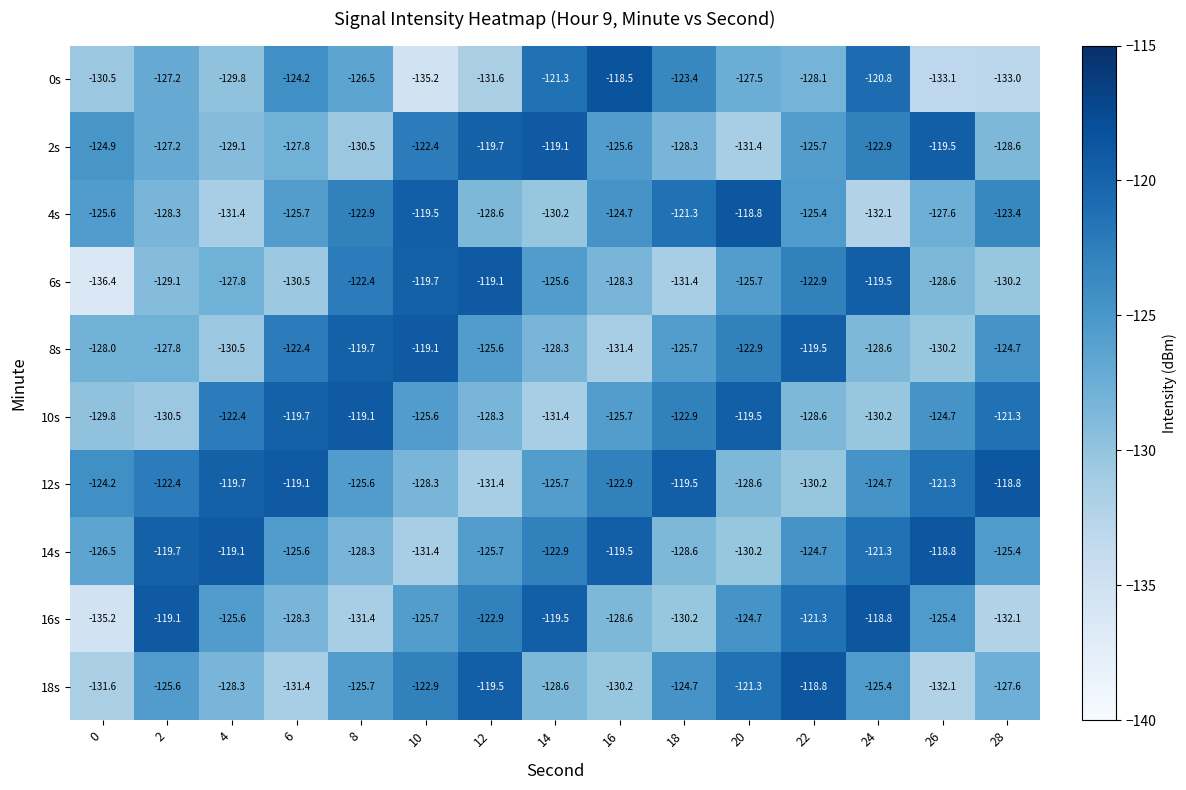

What value does the 6s series have at 6?

-130.5